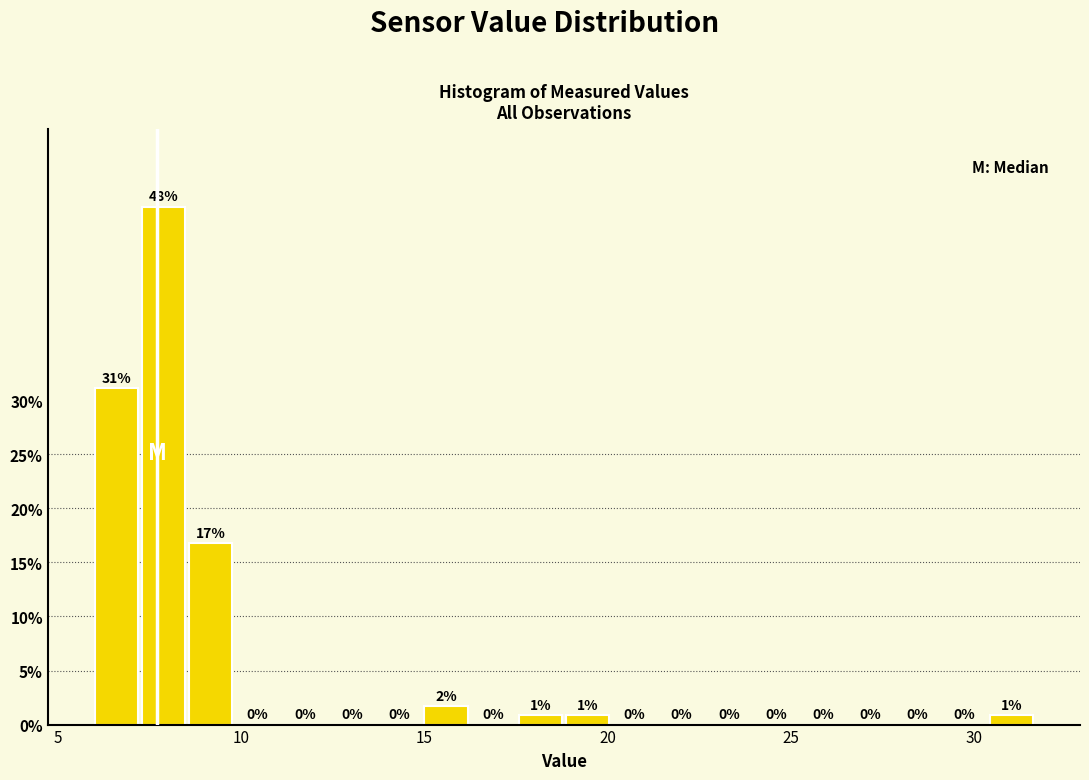

Read against the x-axis, roughly where is the centre of the tallest bar?

8.0